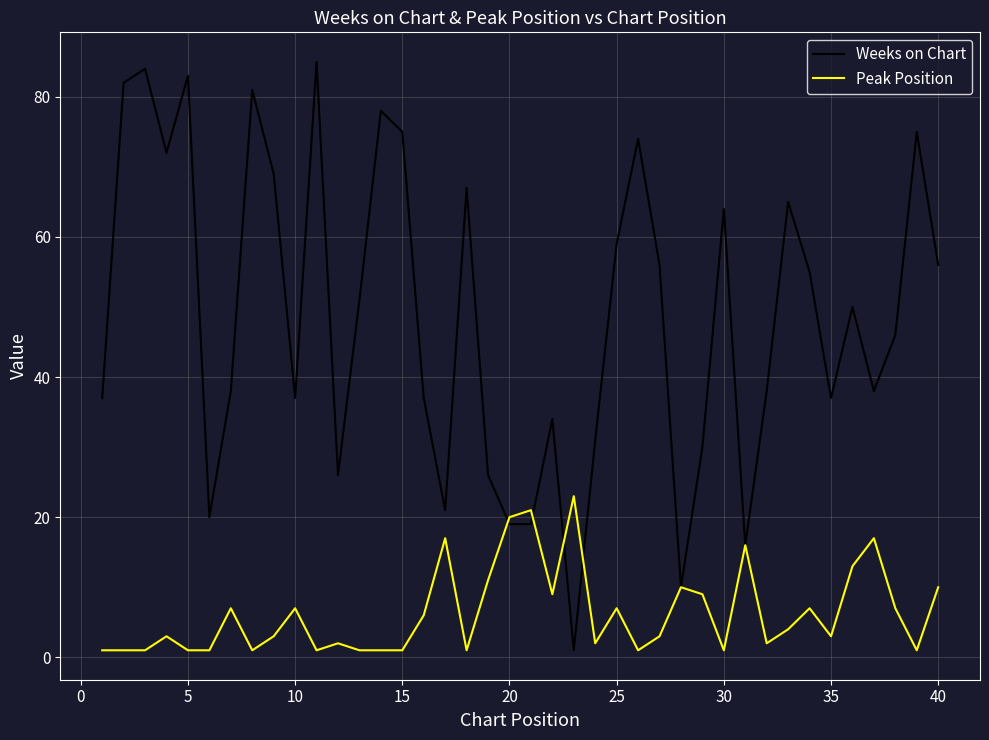

Rank the series by their maximum value, from lowest to highest.

Peak Position, Weeks on Chart